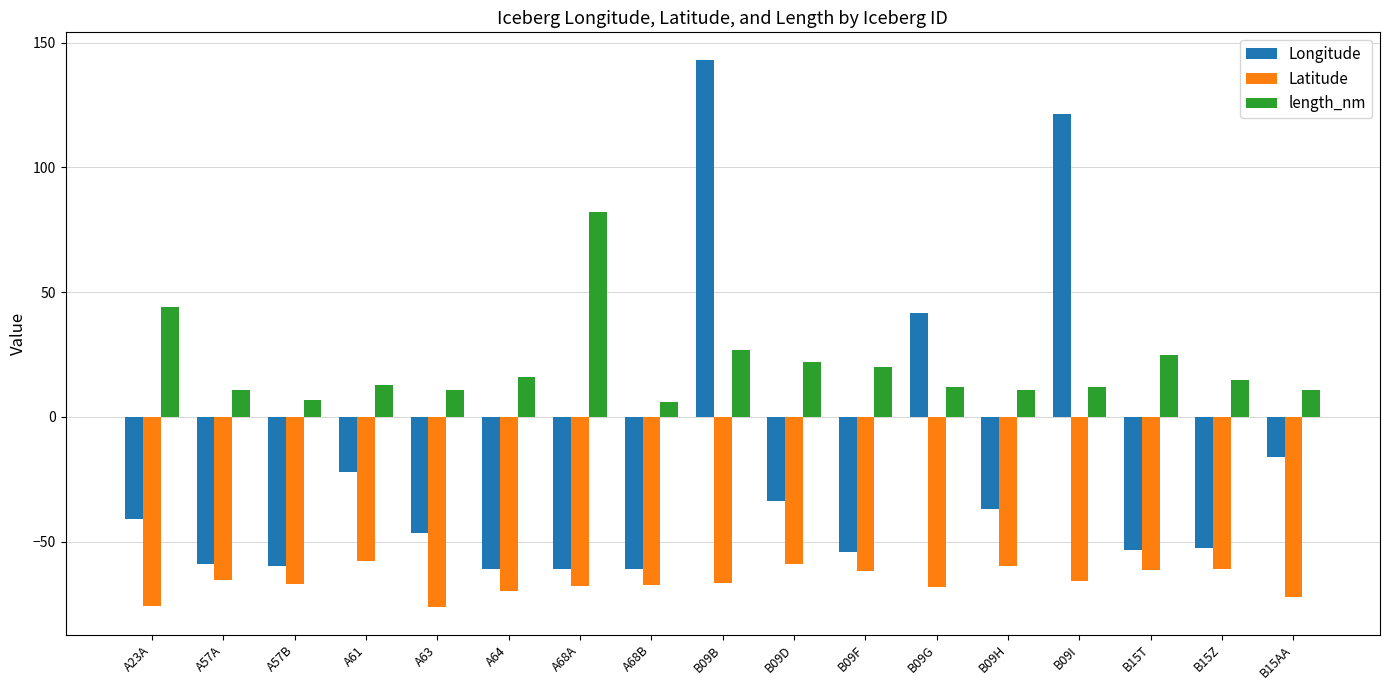

Which series has the largest range (max minus min)?

Longitude